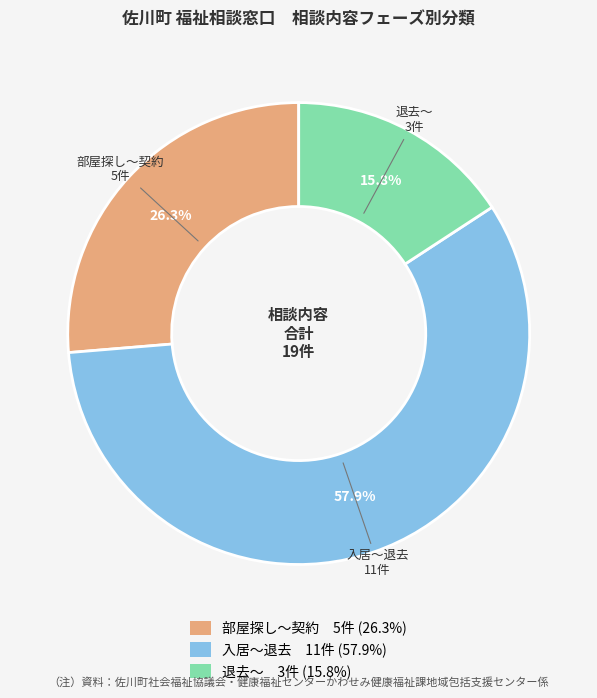

Which category has the smallest portion of the pie?

退去～